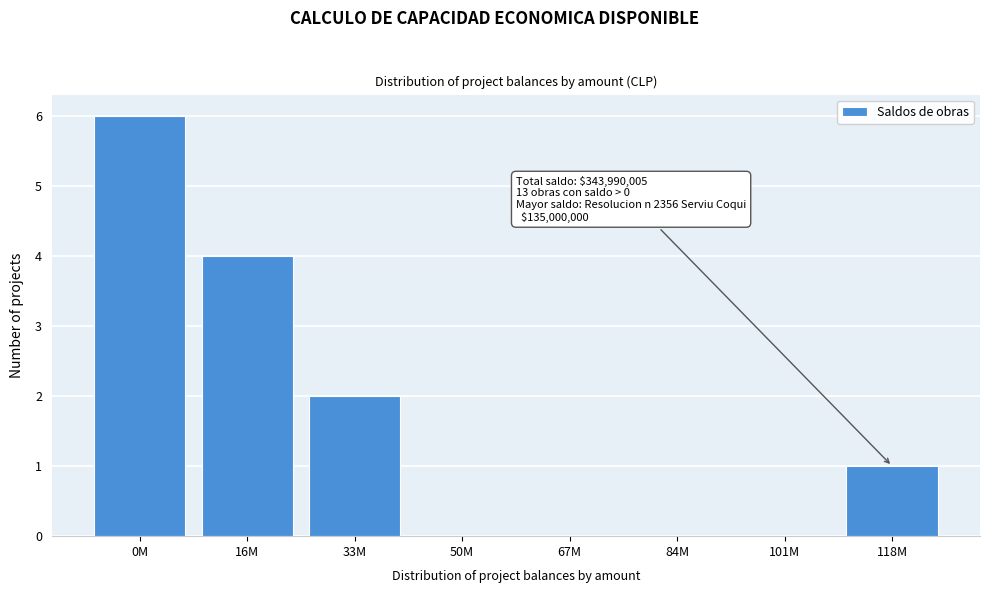

Reading left to right, what are all the values shown in this chart?

0M=6	16M=4	33M=2	50M=0	67M=0	84M=0	101M=0	118M=1